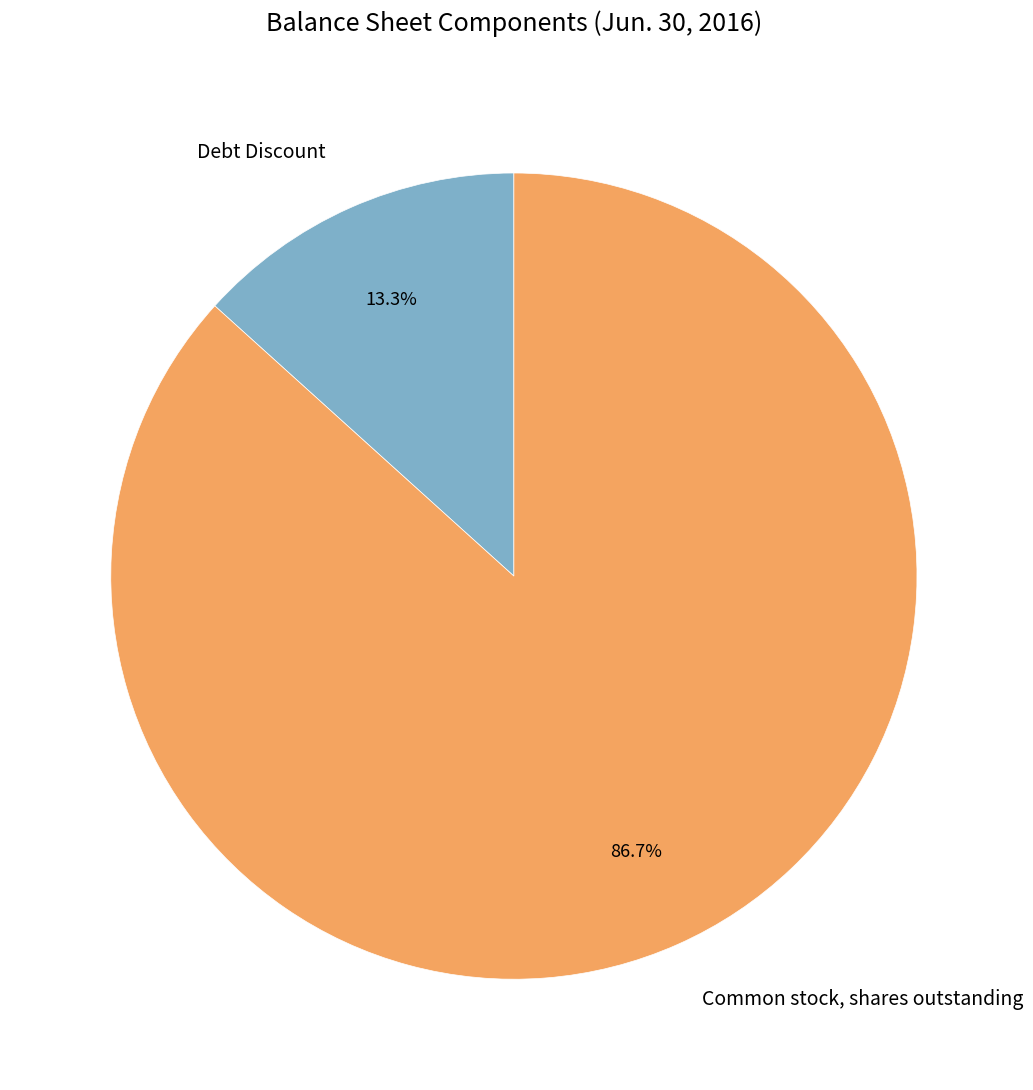

Approximately how many times larger is the value at Common stock, shares outstanding compared to Debt Discount?

6.5